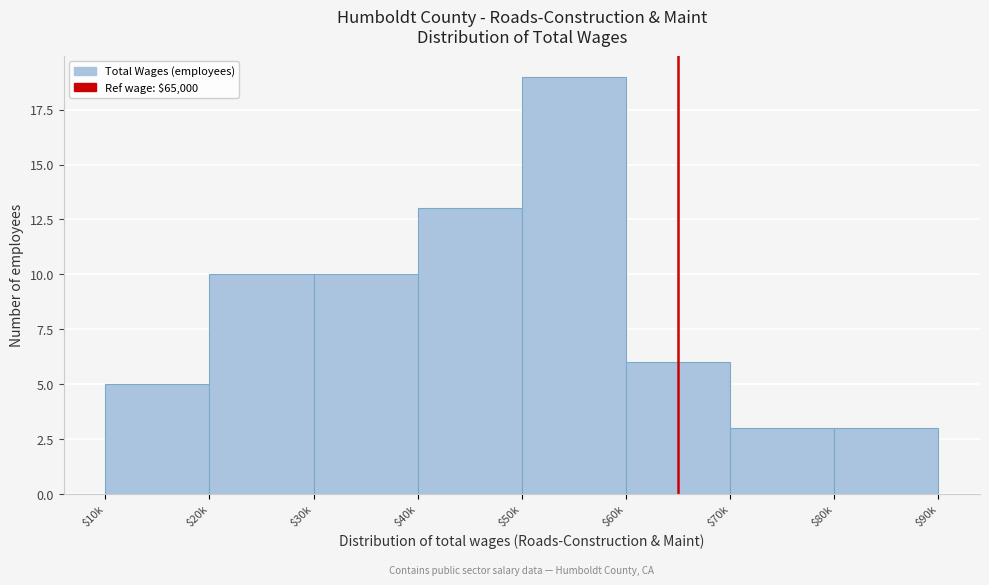

Reading left to right, extract all data points from this chart.

5	10	10	13	19	6	3	3